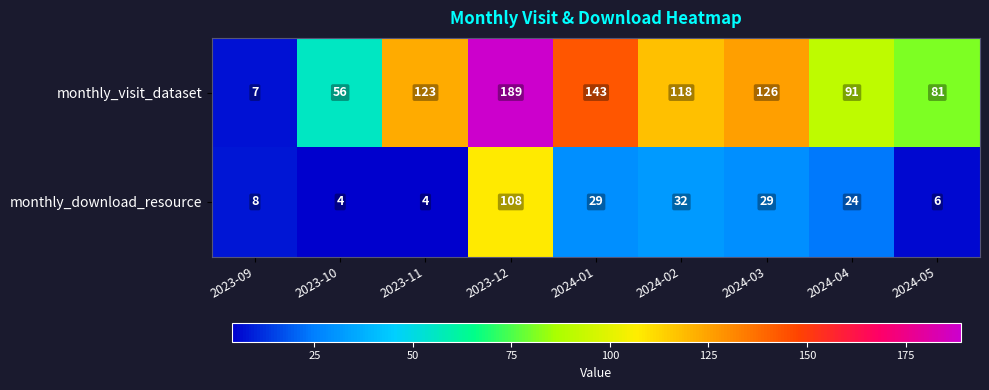

Rank the series at 2024-03 from highest to lowest value.

monthly_visit_dataset, monthly_download_resource